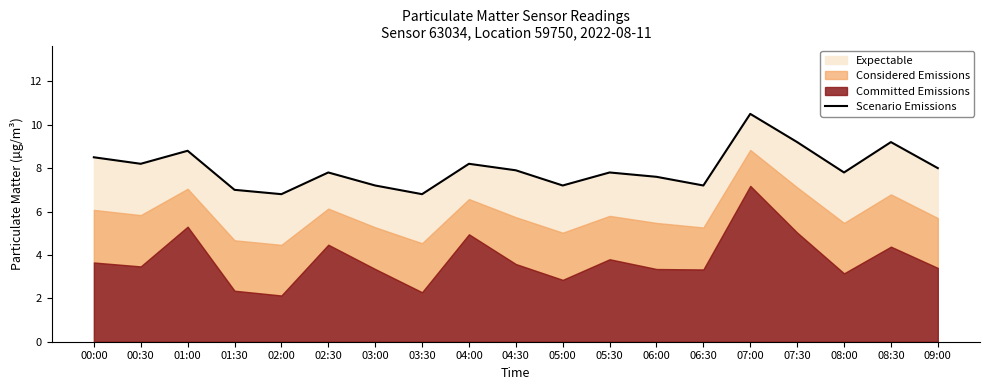

What position from the left is 00:30?

2